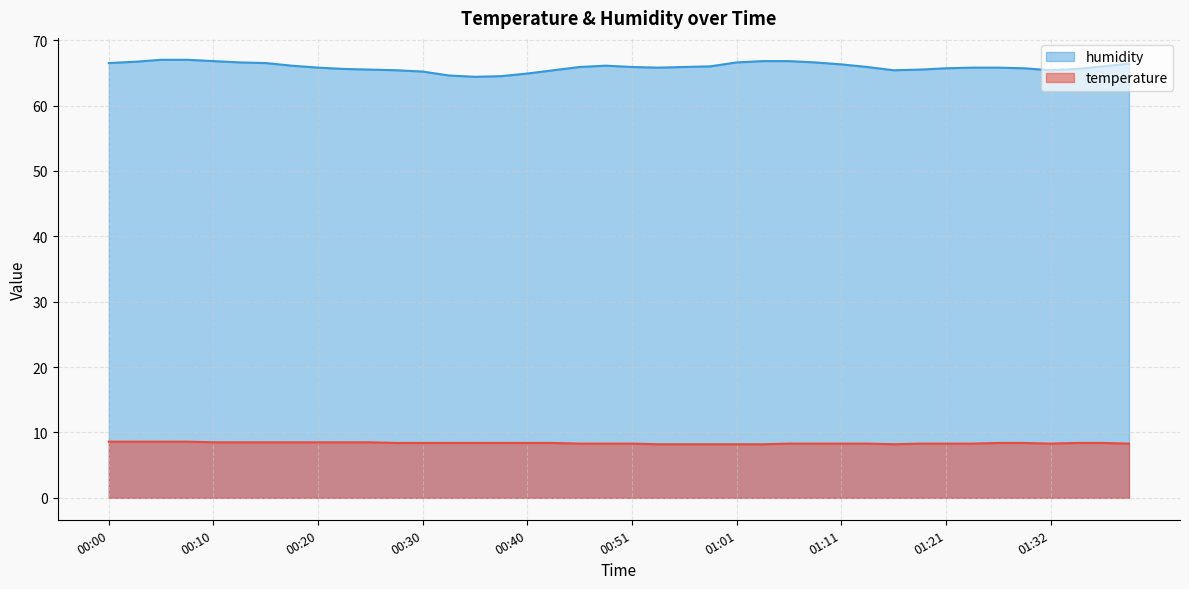

What is the difference between the humidity values at 00:40 and 01:19?

0.6